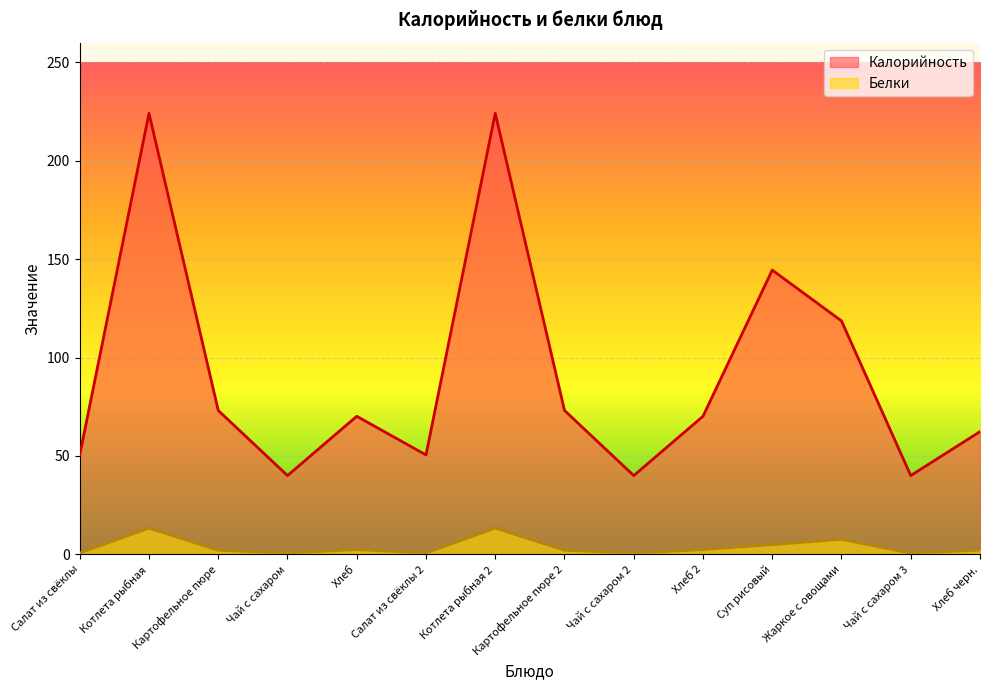

How many data points in Калорийность are less than 70?

6